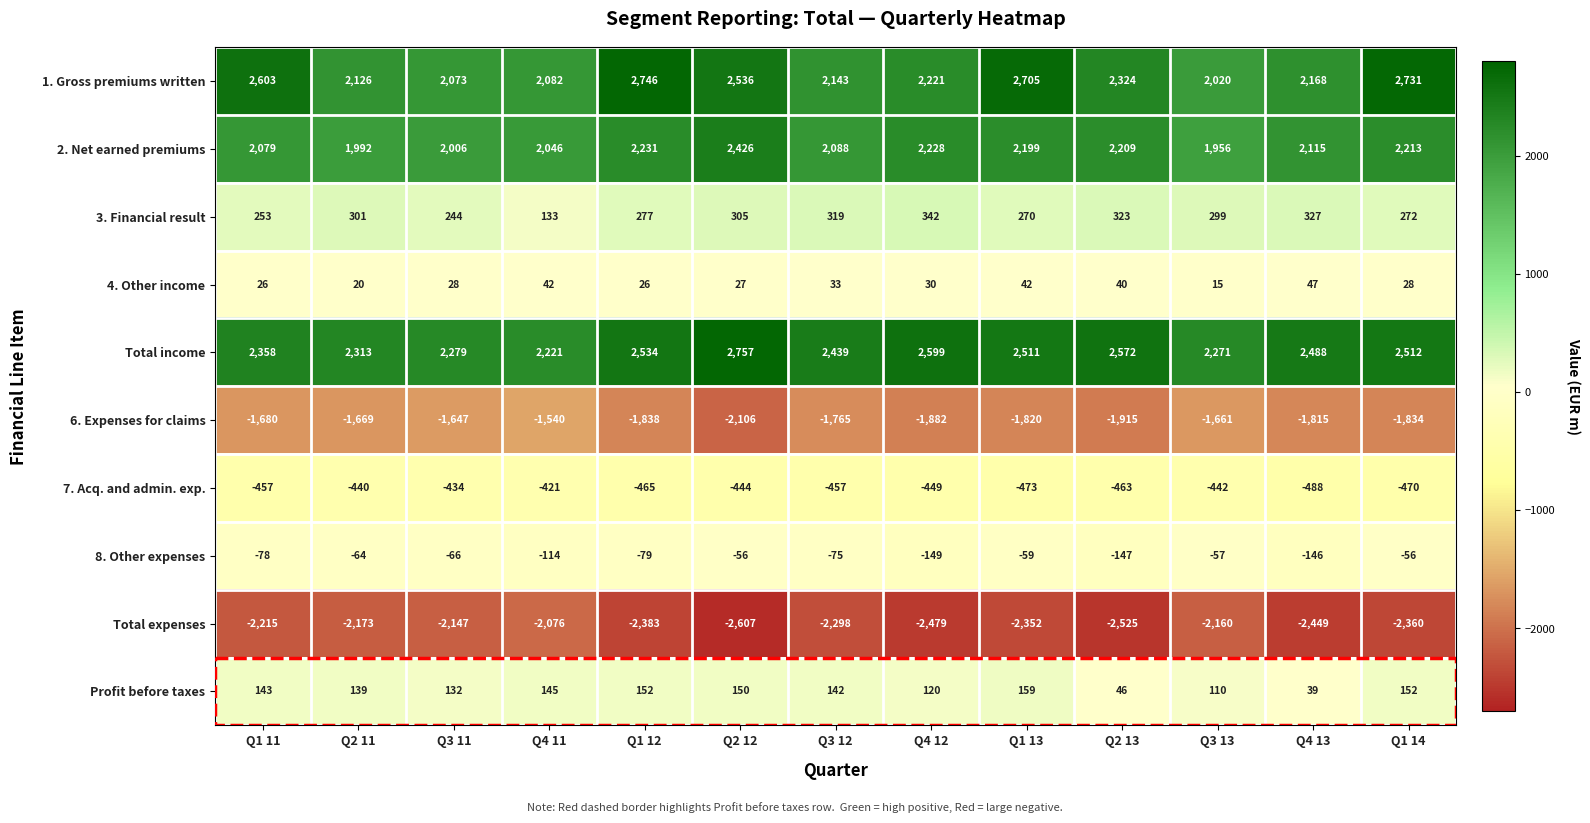

True or false: 7. Acq. and admin. exp. has a value of -237 at Q2 12.

False